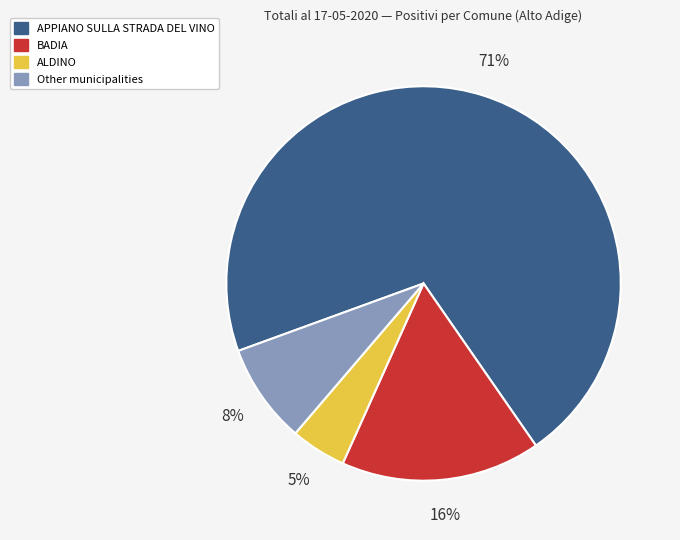

To the nearest percent, what is the difference between the largest and smallest slice percentages?

66%